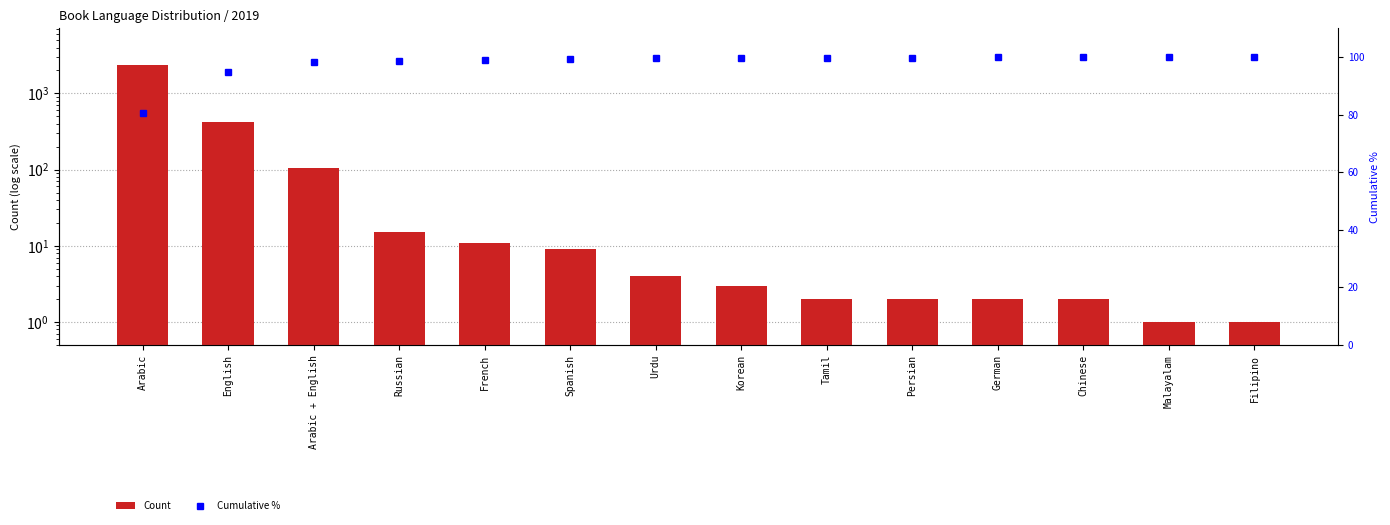

What is the difference between the maximum and minimum values in the Count series?

2392.0